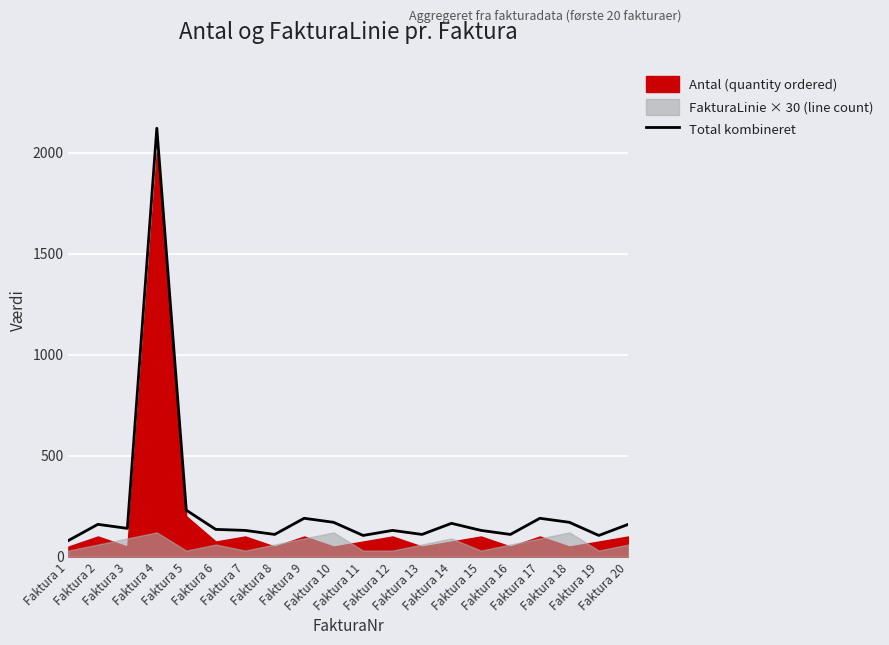

What is the sum of all values?

4840